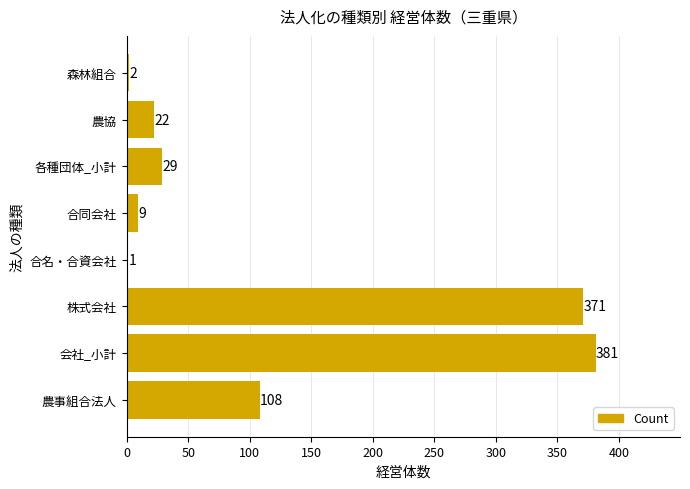

How many data points does each series have?

8